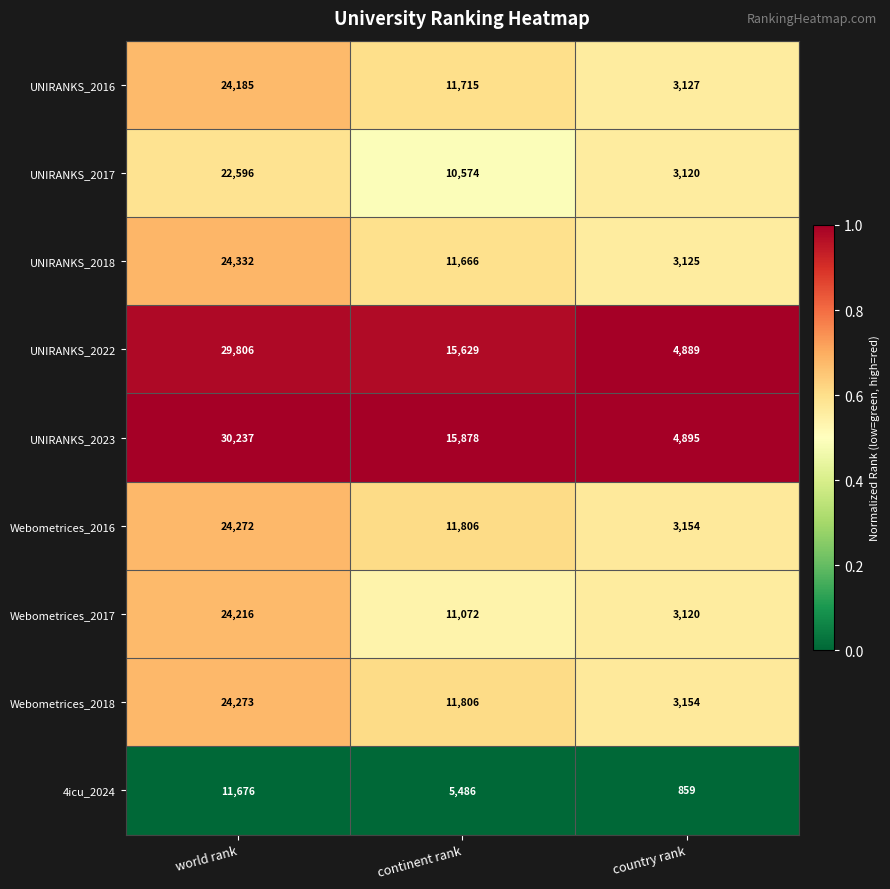

The value of Webometrices_2017 at continent rank is 11072. True or false?

True